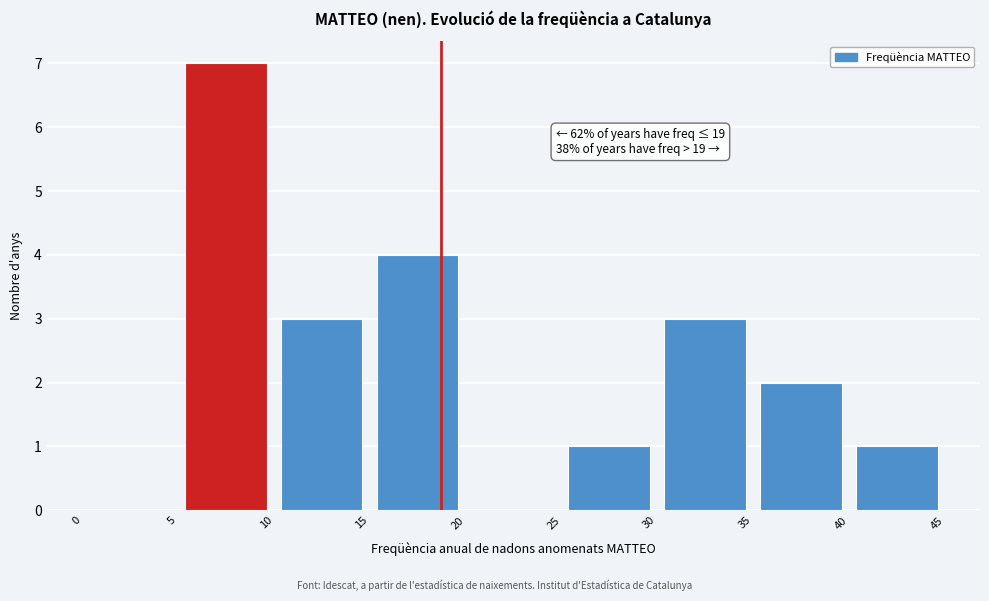

Which range on the x-axis has the tallest bar?

5 to 10